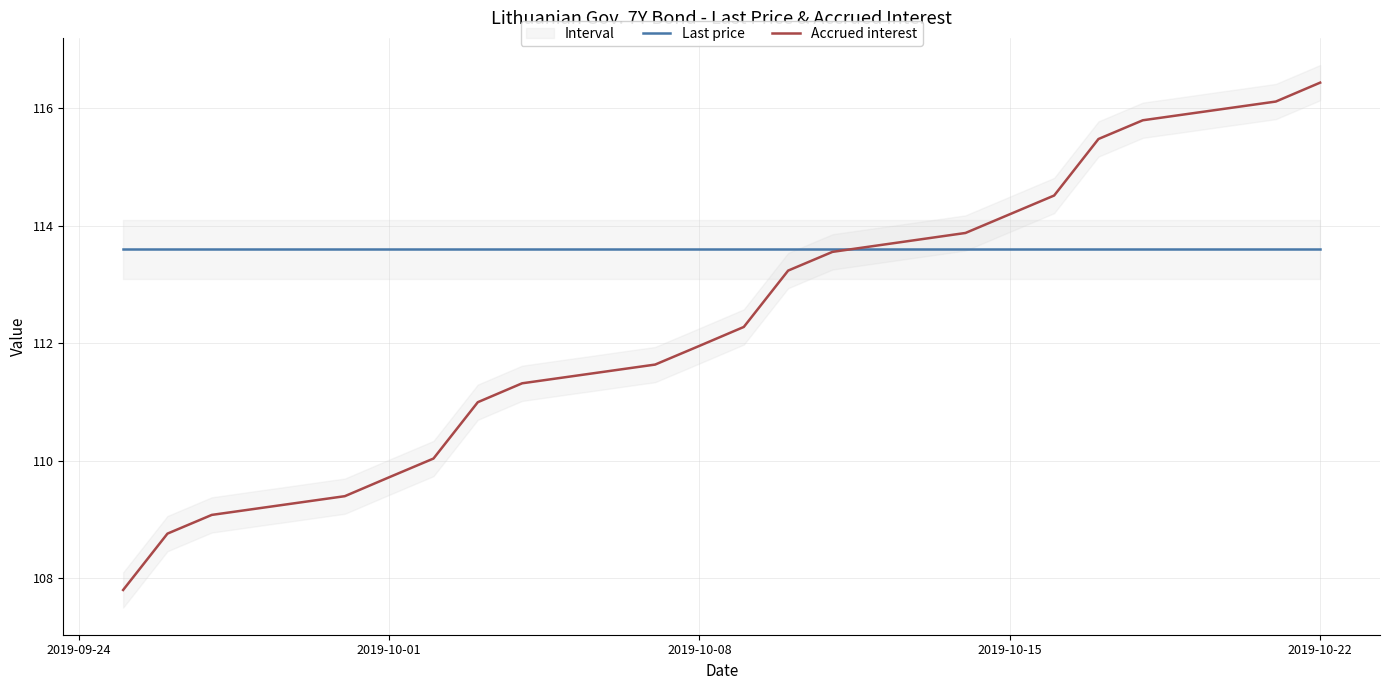

True or false: Last price and Accrued interest intersect in this chart.

True